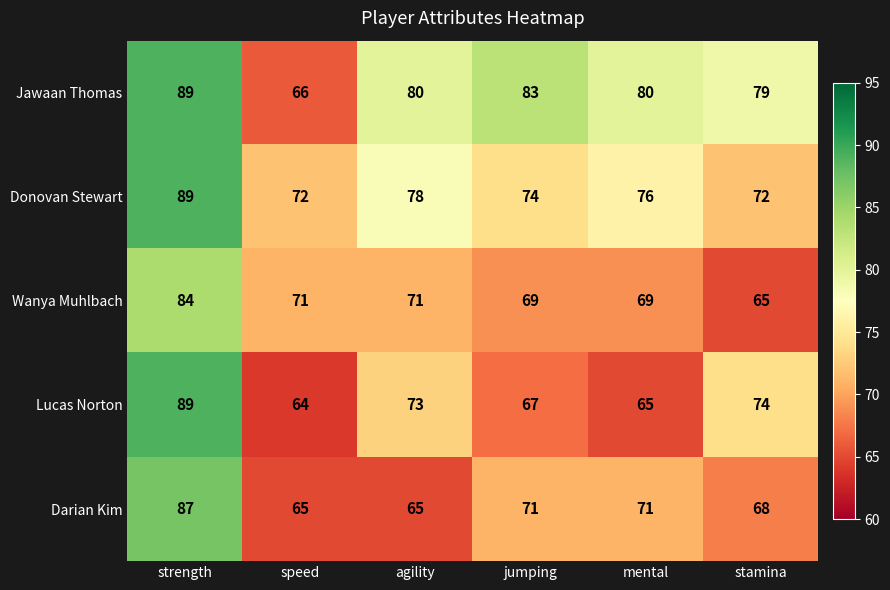

List the labels in order of Lucas Norton value, smallest first.

speed, mental, jumping, agility, stamina, strength